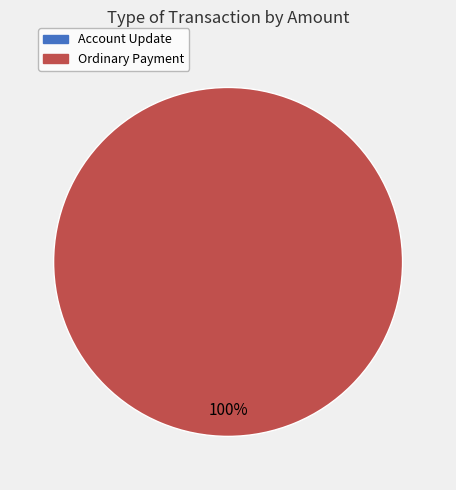

Is there a majority slice in this chart?

Yes